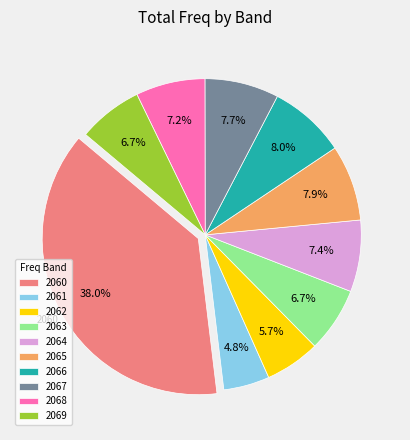

Which category has the biggest portion of the pie?

2060